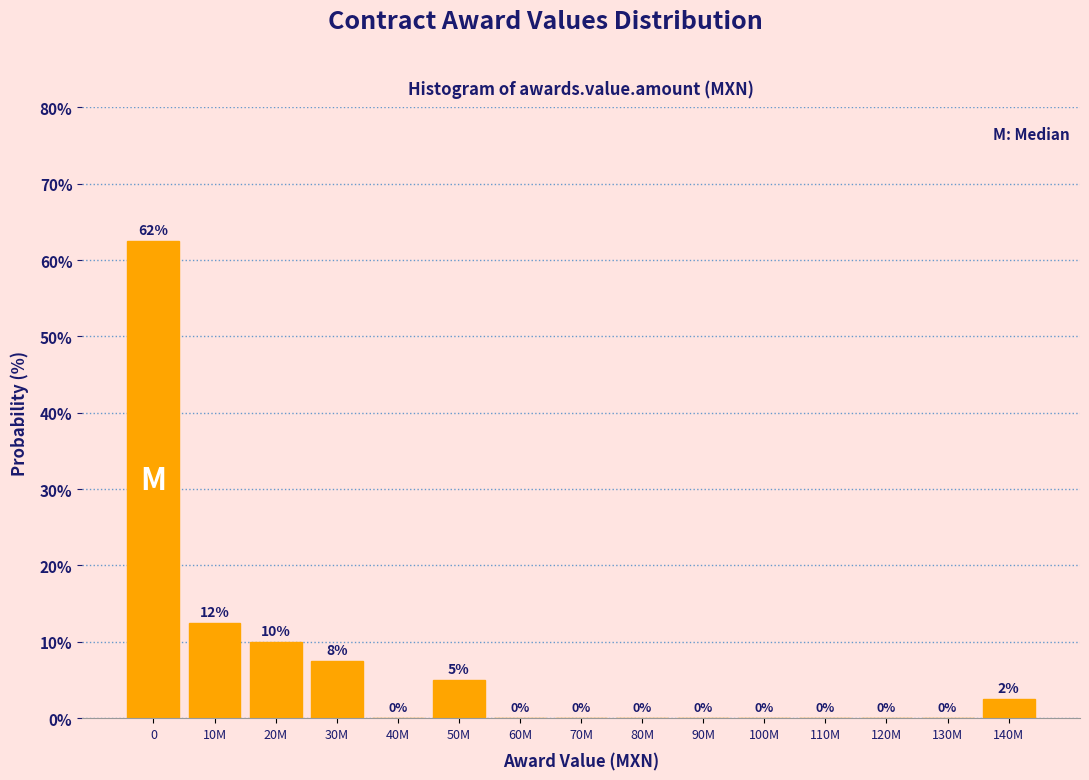

Where is the data nearest to the value 31?

10M